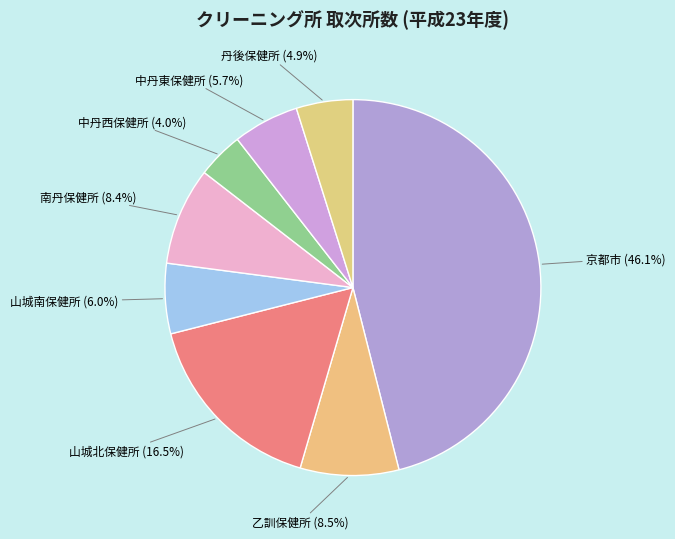

Which category has the biggest portion of the pie?

京都市